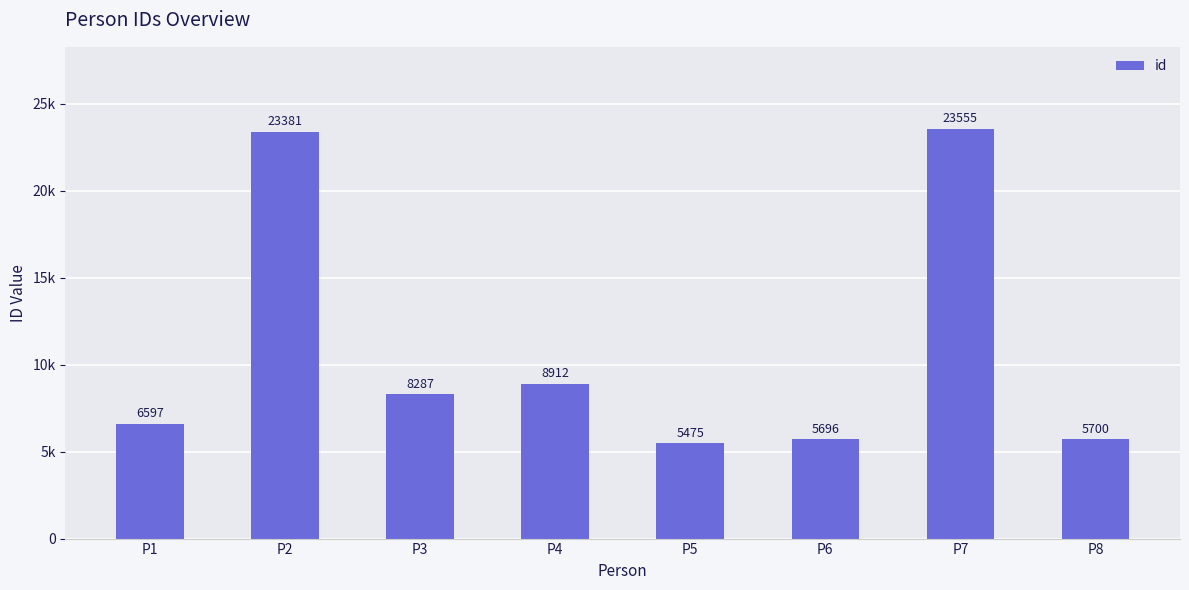

What is the sum of the values at P5 and P3?

13762